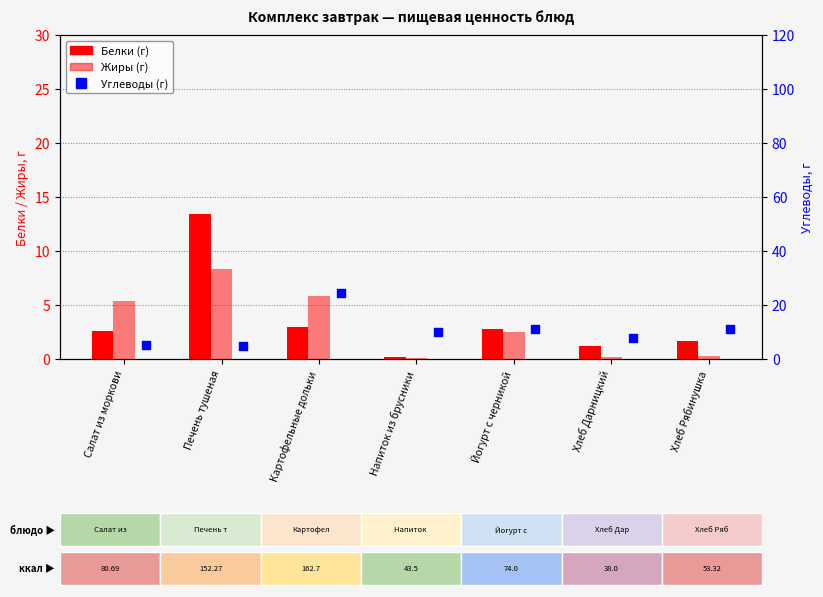

Is the value of Белки at Картофельные дольки greater than the value of Жиры at Хлеб Рябинушка?

Yes